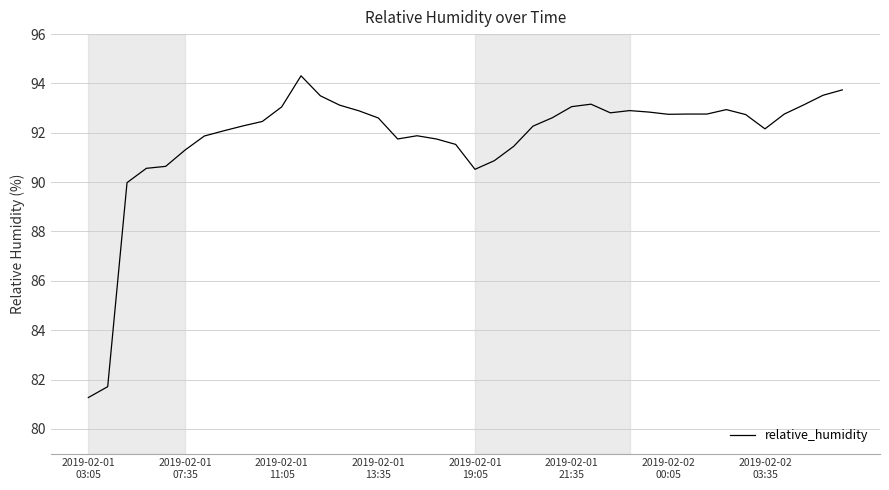

What is the greatest value displayed?

94.3